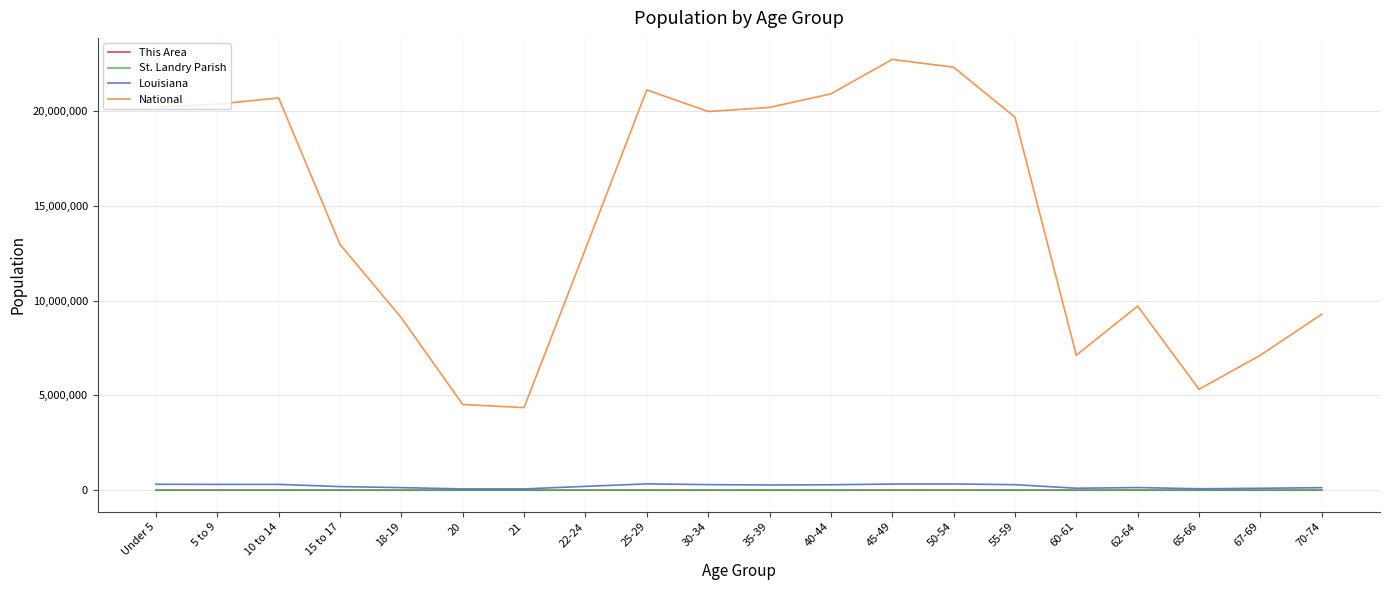

Is the value of National at 10 to 14 greater than the value of This Area at 25-29?

Yes